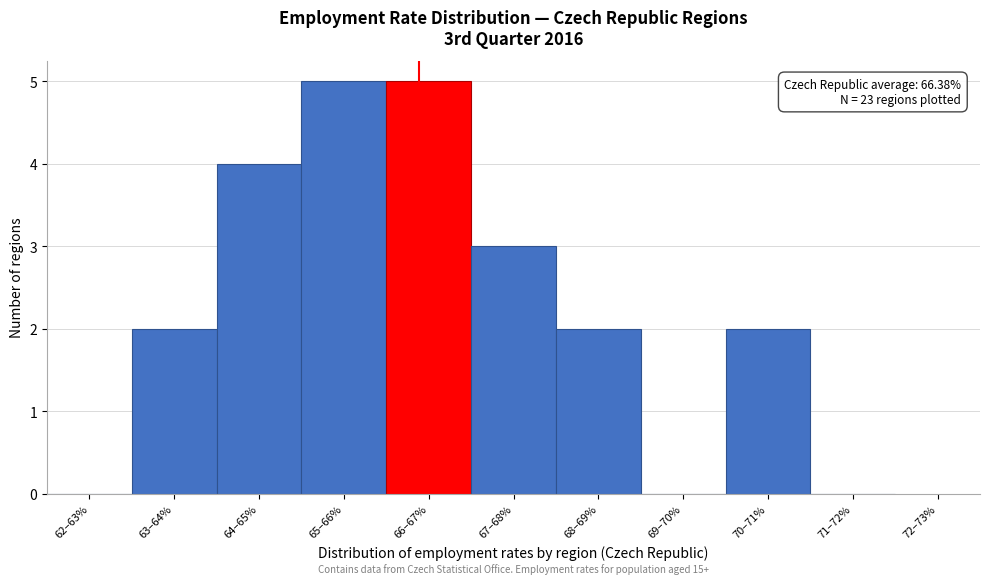

Reading left to right, extract all data points from this chart.

62–63%=0	63–64%=2	64–65%=4	65–66%=5	66–67%=5	67–68%=3	68–69%=2	69–70%=0	70–71%=2	71–72%=0